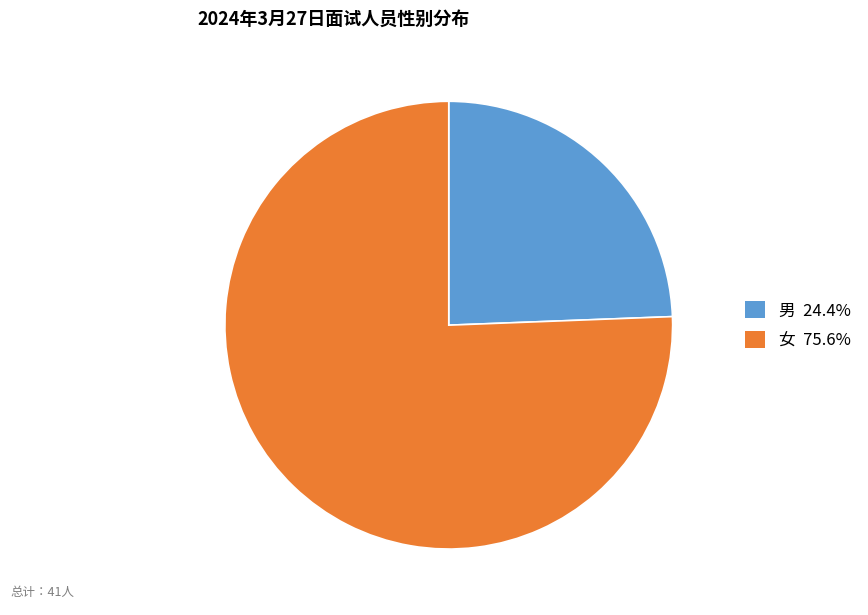

What is the largest slice in the pie chart?

女